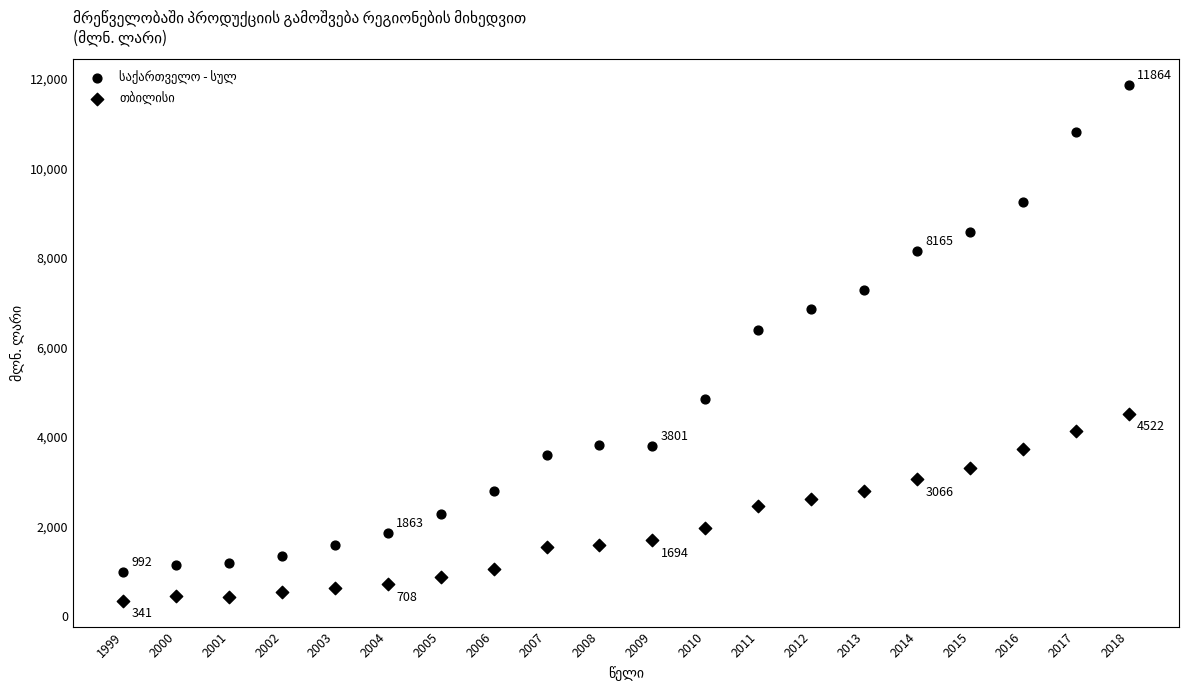

How many points are shown in the scatter plot?

40